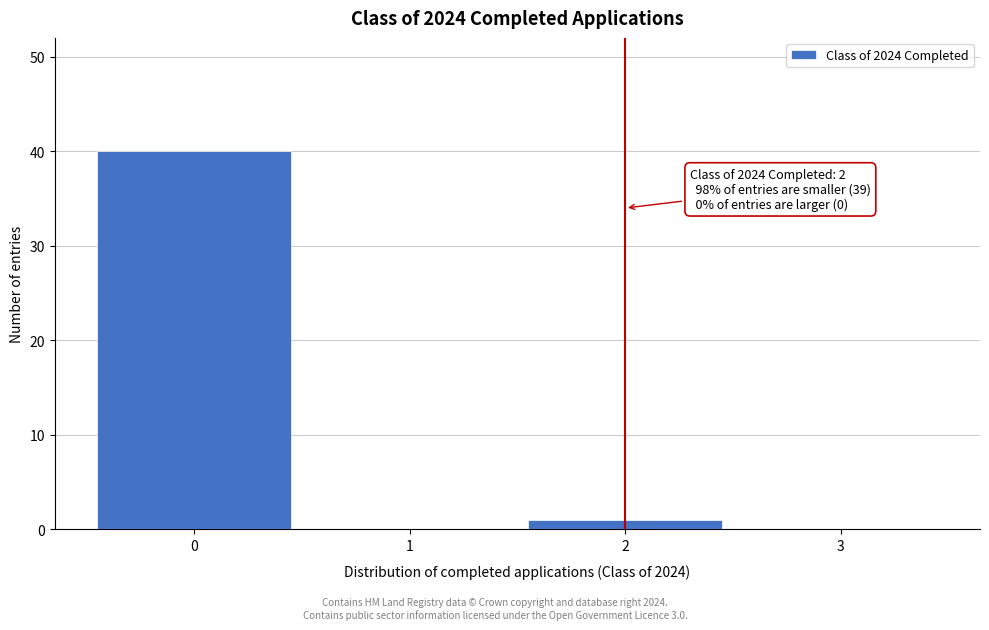

Over which range of the x-axis is the bar tallest?

-0.5 to 0.5